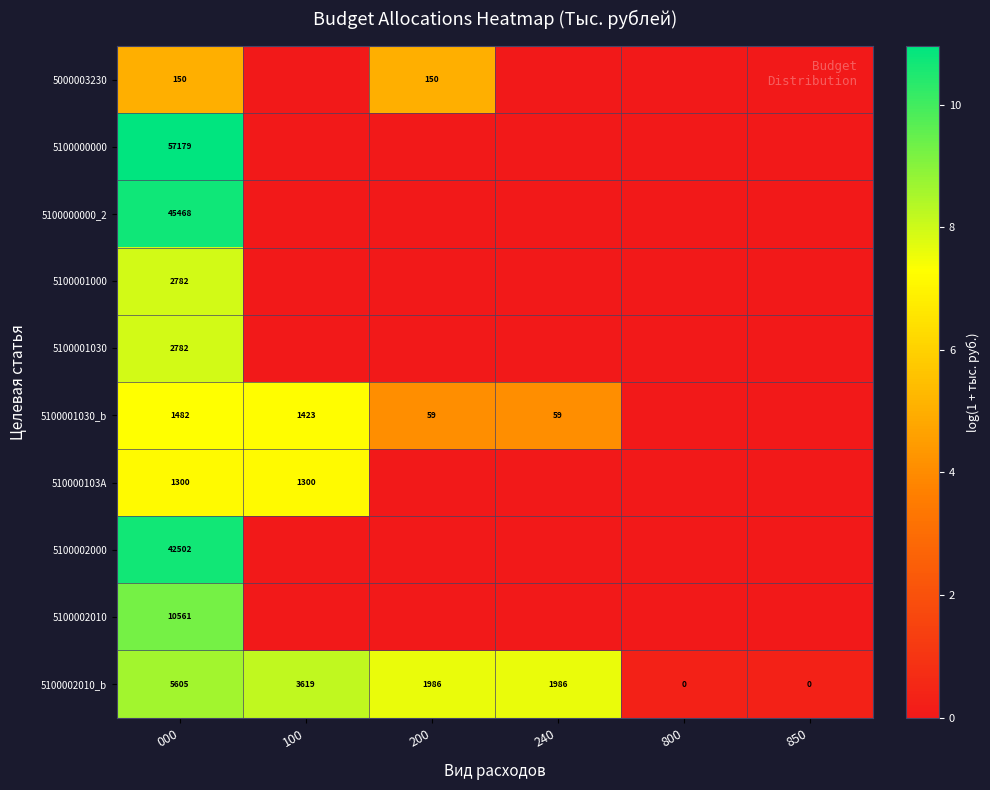

The value of 510000103A at 000 is 390. True or false?

False